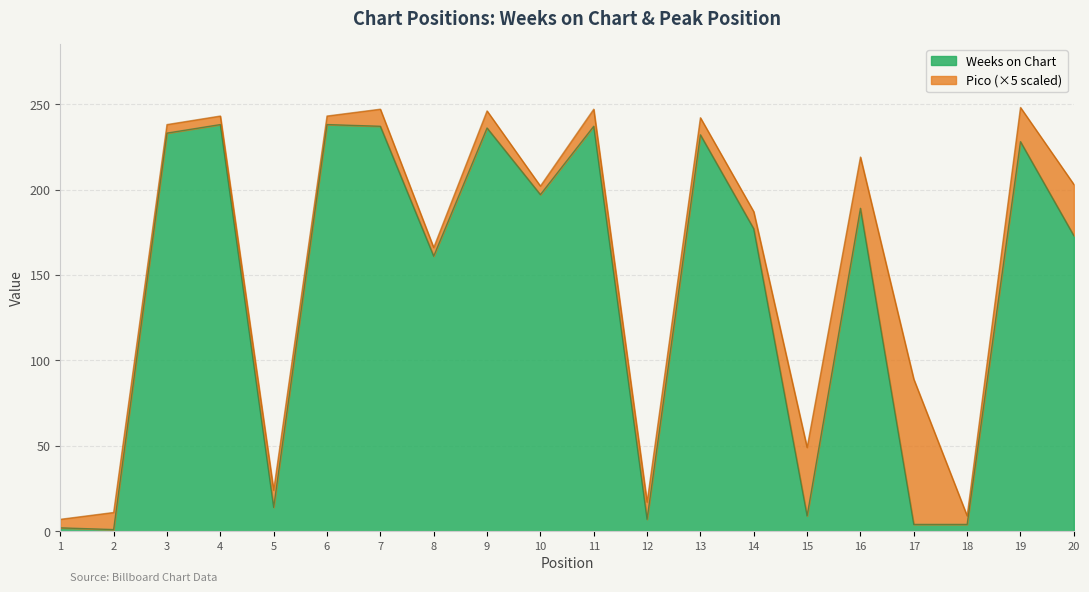

Reading left to right, transcribe all the data shown in this chart.

1=2	2=1	3=233	4=238	5=14	6=238	7=237	8=161	9=236	10=197	11=237	12=7	13=232	14=177	15=9	16=189	17=4	18=4	19=228	20=173